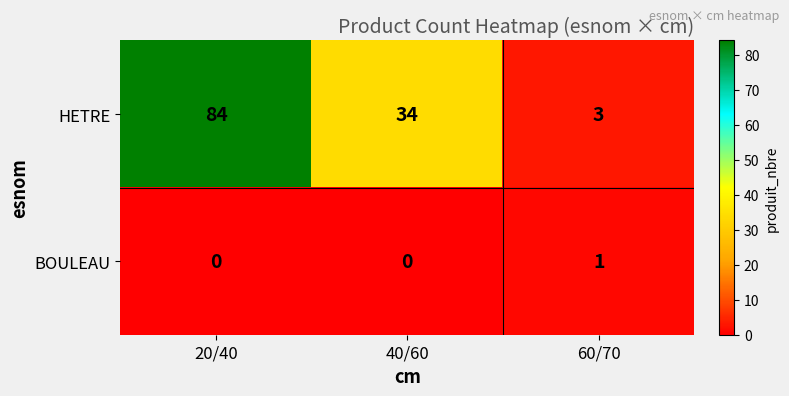

Reading left to right, extract all data points from this chart.

HETRE: 20/40=84	40/60=34	60/70=3
BOULEAU: 20/40=0	40/60=0	60/70=1